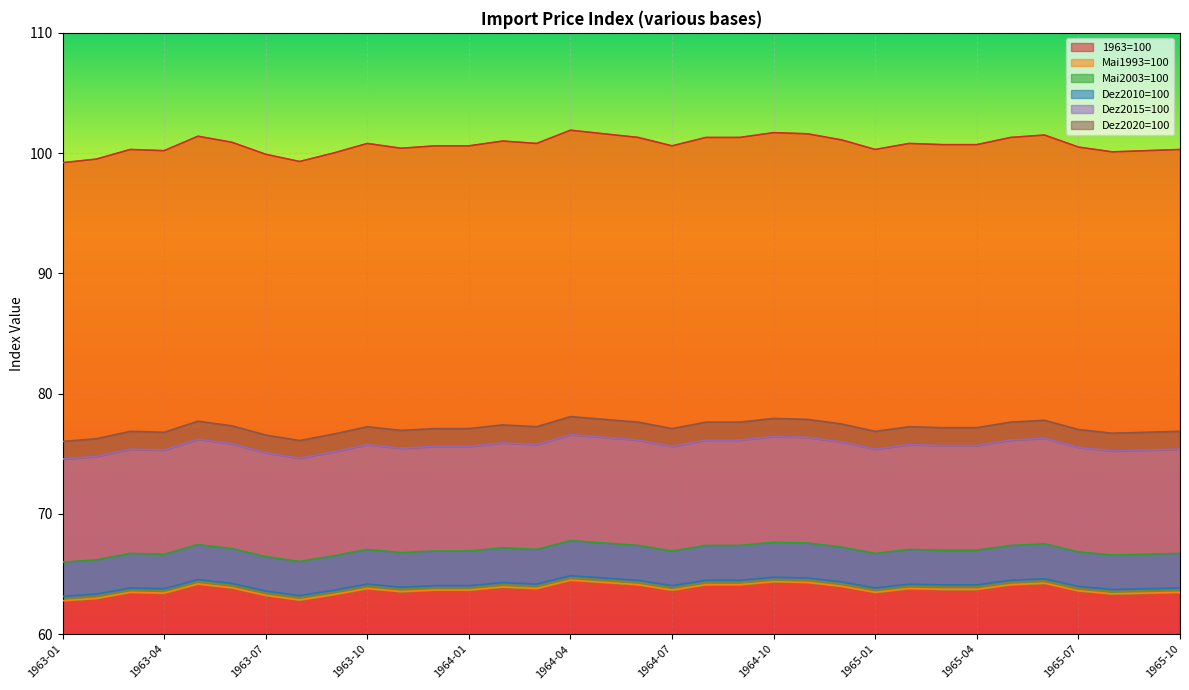

List the series in order of their peak value, lowest first.

Mai1993=100, Dez2010=100, Mai2003=100, Dez2015=100, Dez2020=100, 1963=100